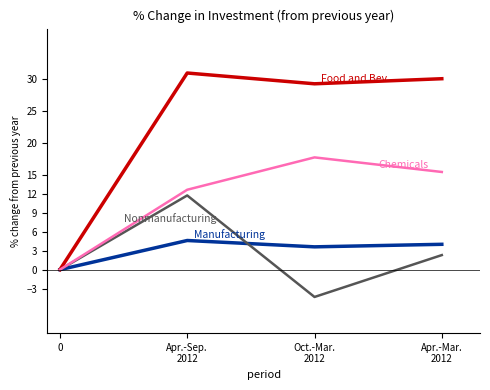

What is the maximum value shown in the chart?

31.0